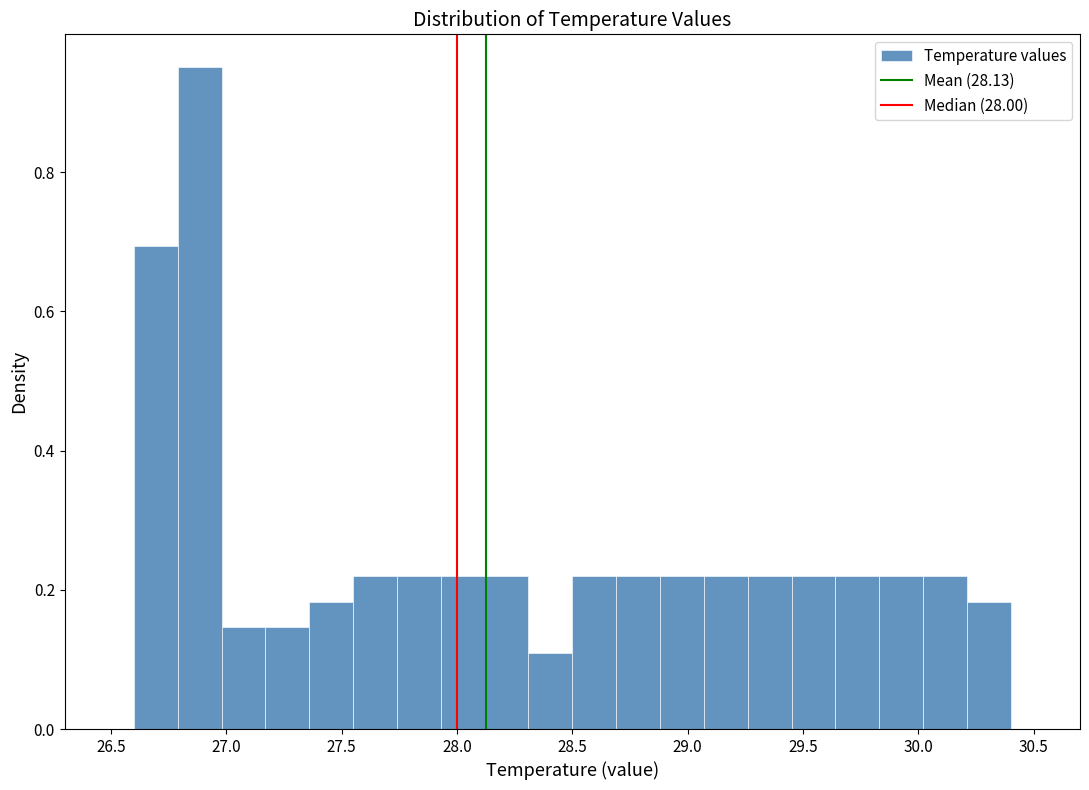

Read against the x-axis, roughly where is the centre of the tallest bar?

26.90